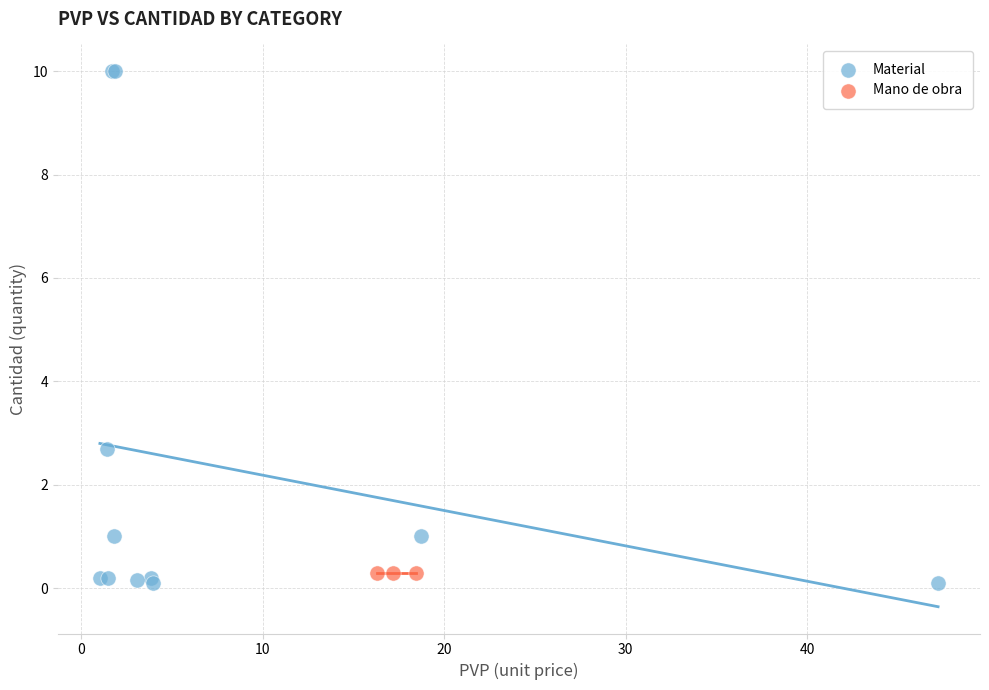

Which series reaches the maximum Y coordinate?

Material